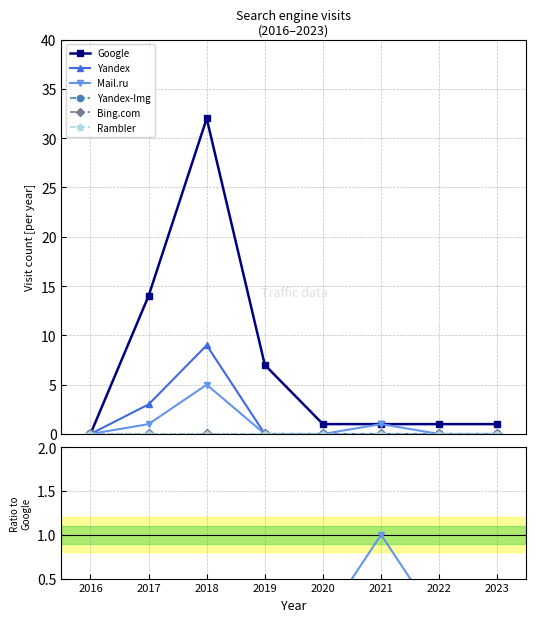

Does the chart have visible grid lines?

Yes